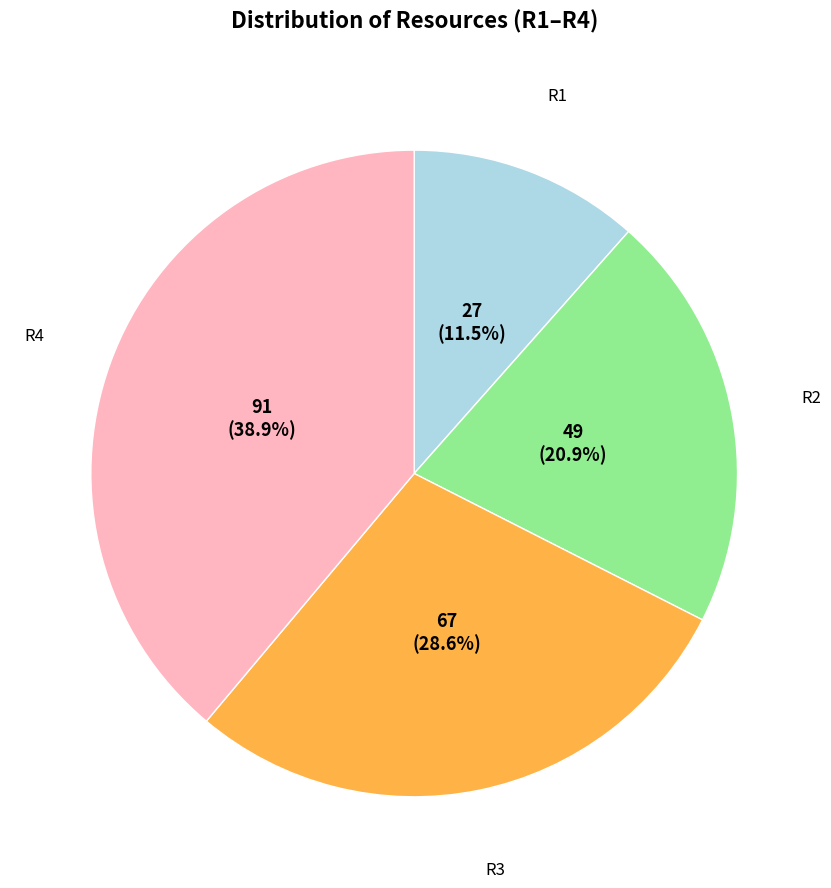

Does any single category account for the majority?

No